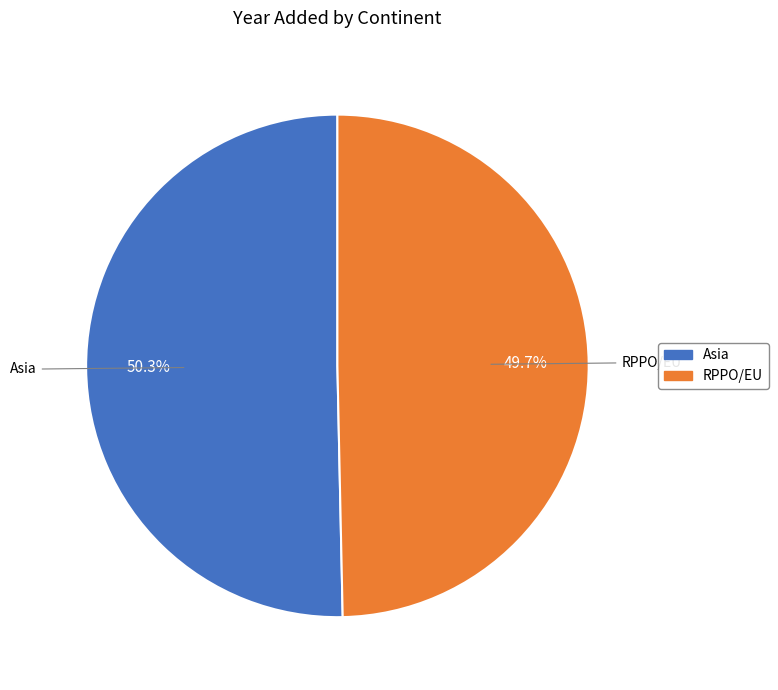

To the nearest percent, what is the difference between the largest and smallest slice percentages?

1%